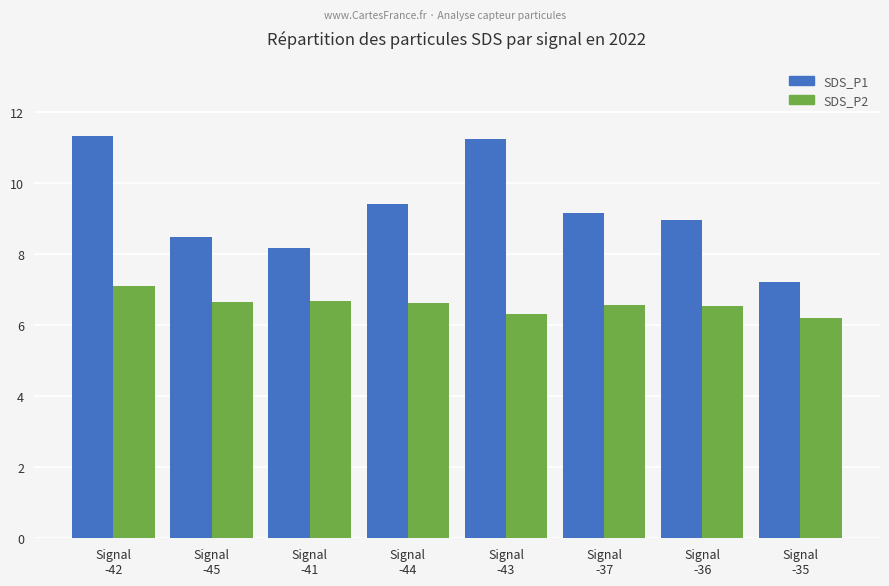

What is the difference between the maximum and minimum values in the SDS_P2 series?

0.9